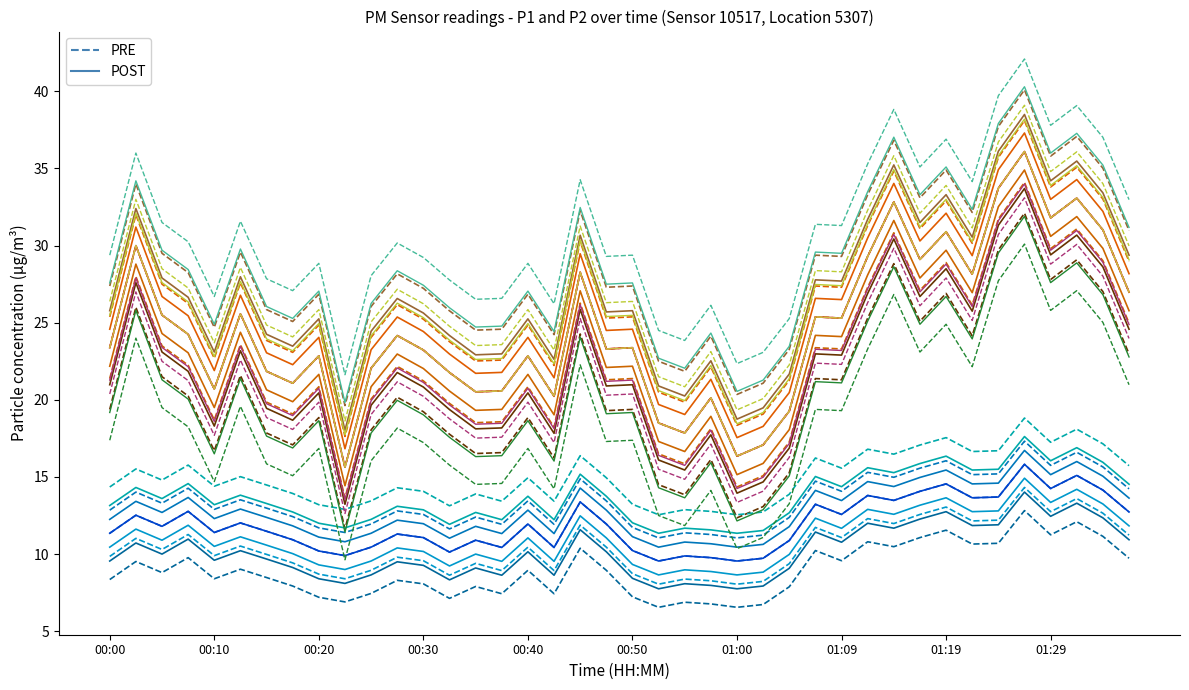

What is the value of the PRE point at the 40th from the left?

27.0